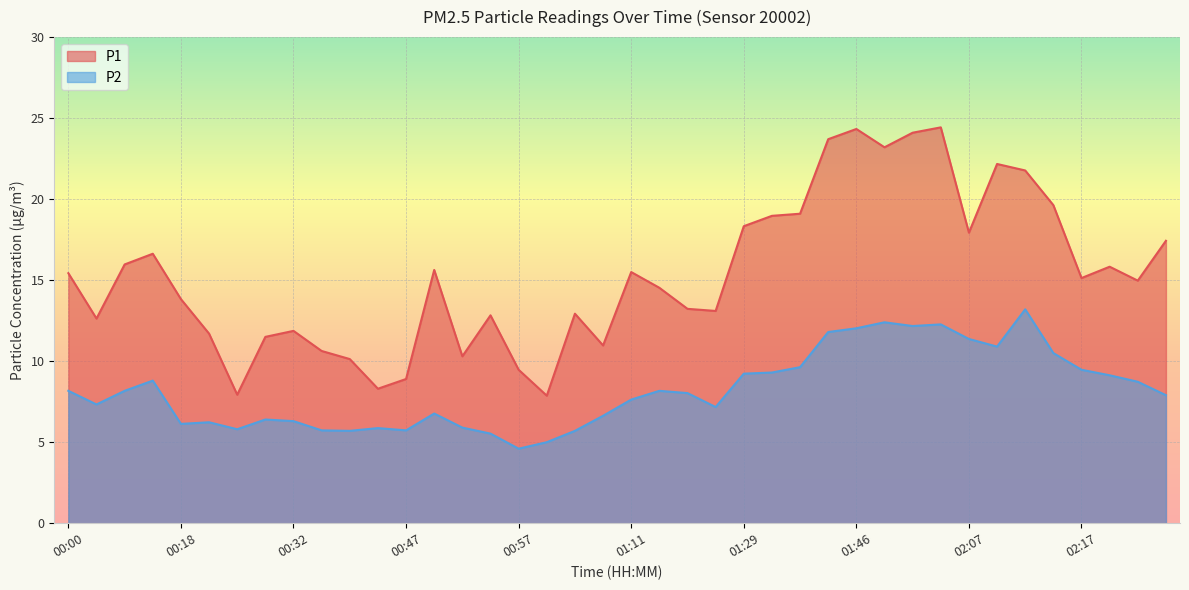

Is it true that P2 equals 2.7 at 02:15?

False